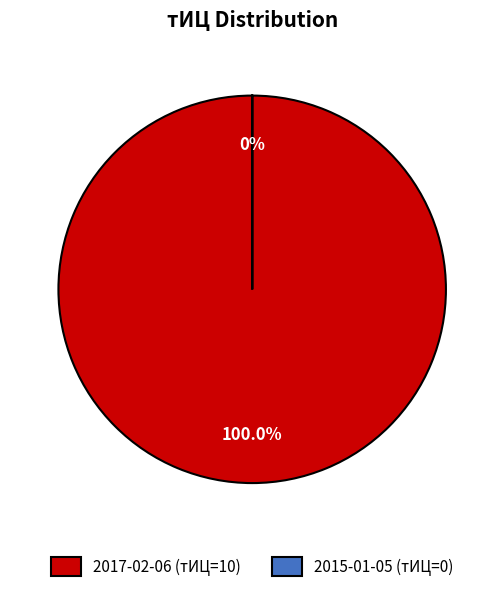

Is there any slice that represents more than half of the pie?

Yes